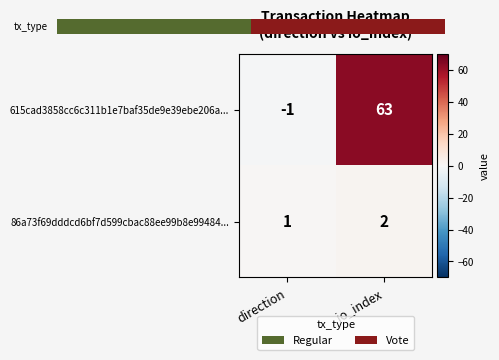

Rank the categories by 615cad3858cc6c311b1e7baf35de9e39ebe206a... value from lowest to highest.

direction, io_index